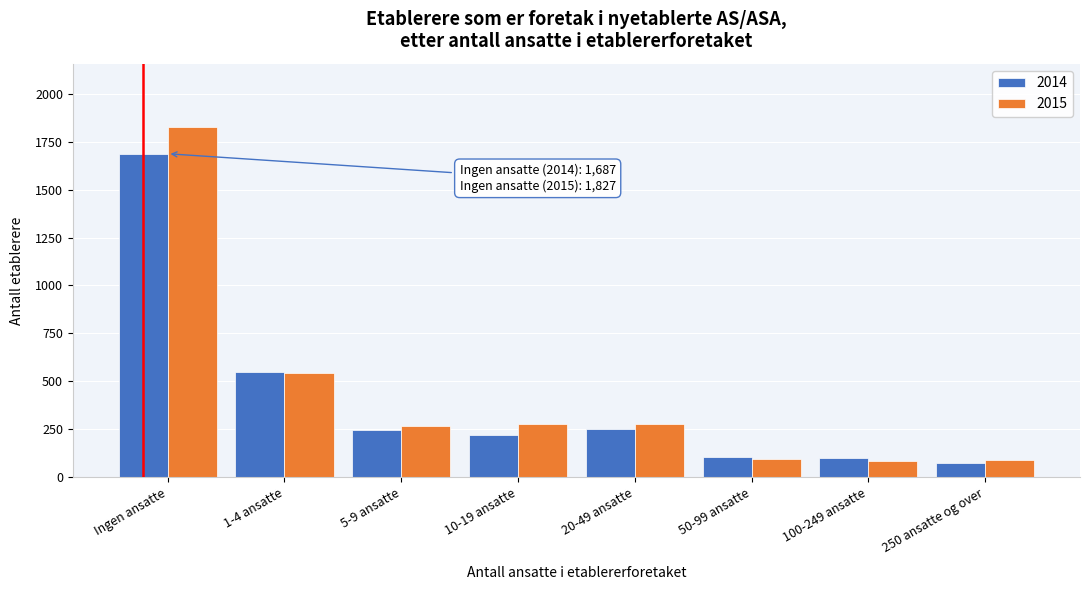

The 2015 series shows 2874 at Ingen ansatte. True or false?

False